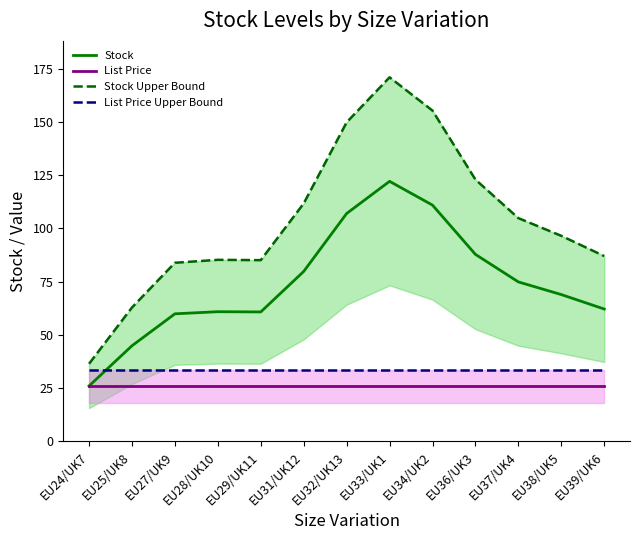

Reading left to right, extract all data points from this chart.

Stock: EU24/UK7=26.0	EU25/UK8=44.9	EU27/UK9=59.9	EU28/UK10=60.9	EU29/UK11=60.8	EU31/UK12=79.8	EU32/UK13=107.0	EU33/UK1=122.1	EU34/UK2=110.9	EU36/UK3=87.8	EU37/UK4=74.9	EU38/UK5=68.9	EU39/UK6=62.1
List Price: EU24/UK7=25.9	EU25/UK8=25.9	EU27/UK9=25.9	EU28/UK10=25.9	EU29/UK11=25.9	EU31/UK12=25.9	EU32/UK13=25.9	EU33/UK1=25.9	EU34/UK2=25.9	EU36/UK3=25.9	EU37/UK4=25.9	EU38/UK5=25.9	EU39/UK6=25.9
Stock Upper Bound: EU24/UK7=36.4	EU25/UK8=62.9	EU27/UK9=83.9	EU28/UK10=85.2	EU29/UK11=85.1	EU31/UK12=111.7	EU32/UK13=149.8	EU33/UK1=170.9	EU34/UK2=155.3	EU36/UK3=122.9	EU37/UK4=104.8	EU38/UK5=96.5	EU39/UK6=87.0
List Price Upper Bound: EU24/UK7=33.7	EU25/UK8=33.7	EU27/UK9=33.7	EU28/UK10=33.7	EU29/UK11=33.7	EU31/UK12=33.7	EU32/UK13=33.7	EU33/UK1=33.7	EU34/UK2=33.7	EU36/UK3=33.7	EU37/UK4=33.7	EU38/UK5=33.7	EU39/UK6=33.7